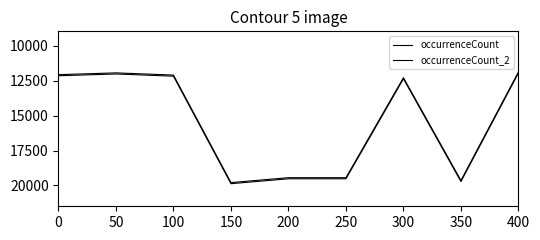

How many lines are shown in the chart?

2